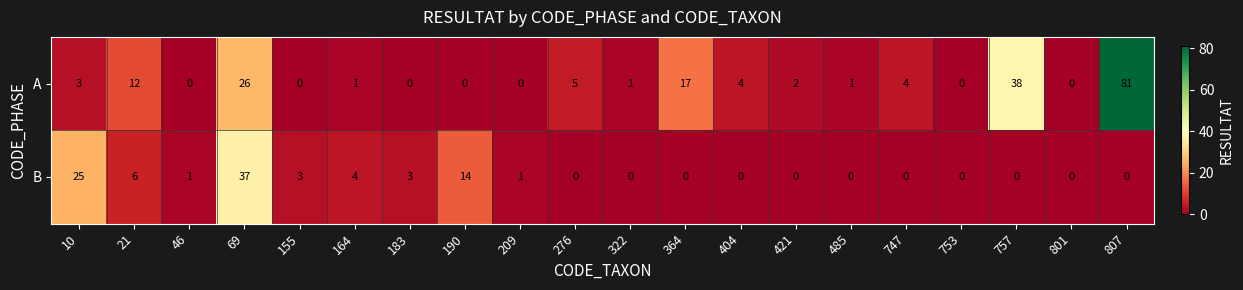

What is the sum of all A values?

195